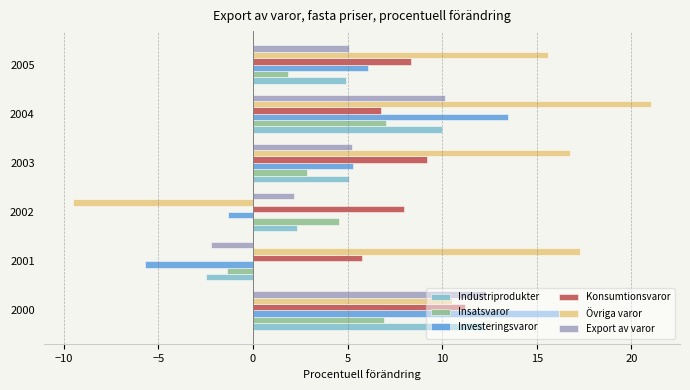

True or false: Övriga varor has a value of -9.5 at 2002.

True